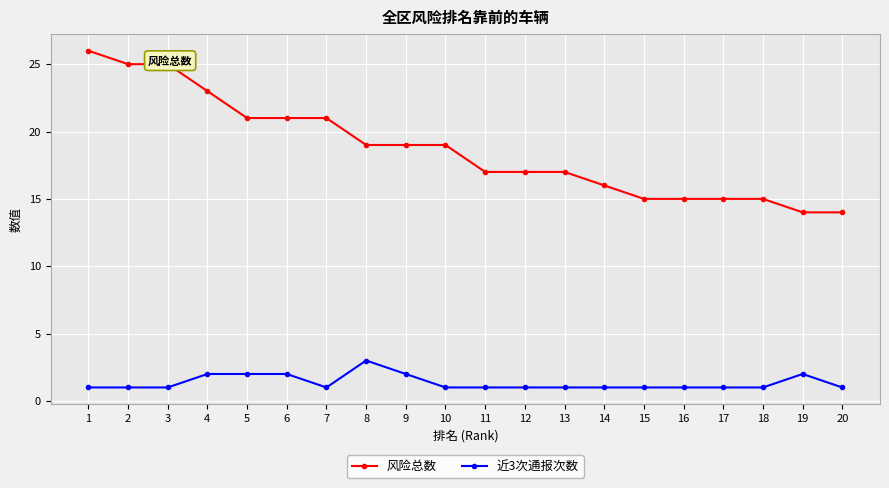

At 14, list the series in order from largest to smallest.

风险总数, 近3次通报次数